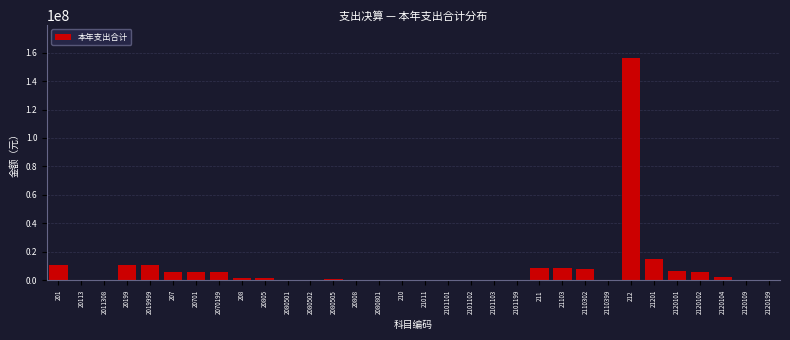

What is the sum of all values?

268385715.6